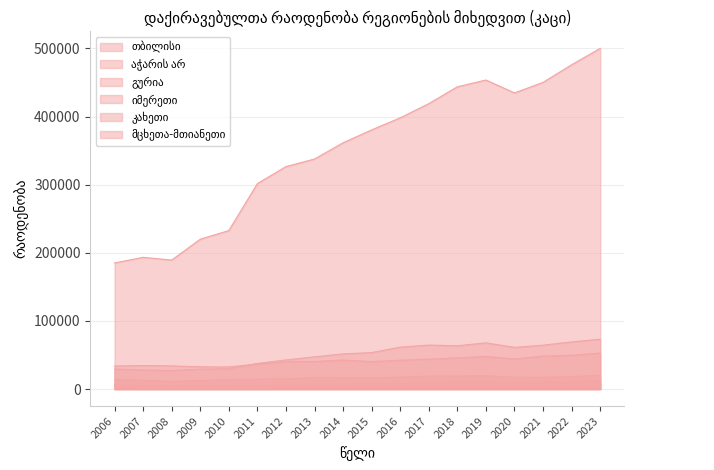

At which label is კახეთი closest to 15776?

2015